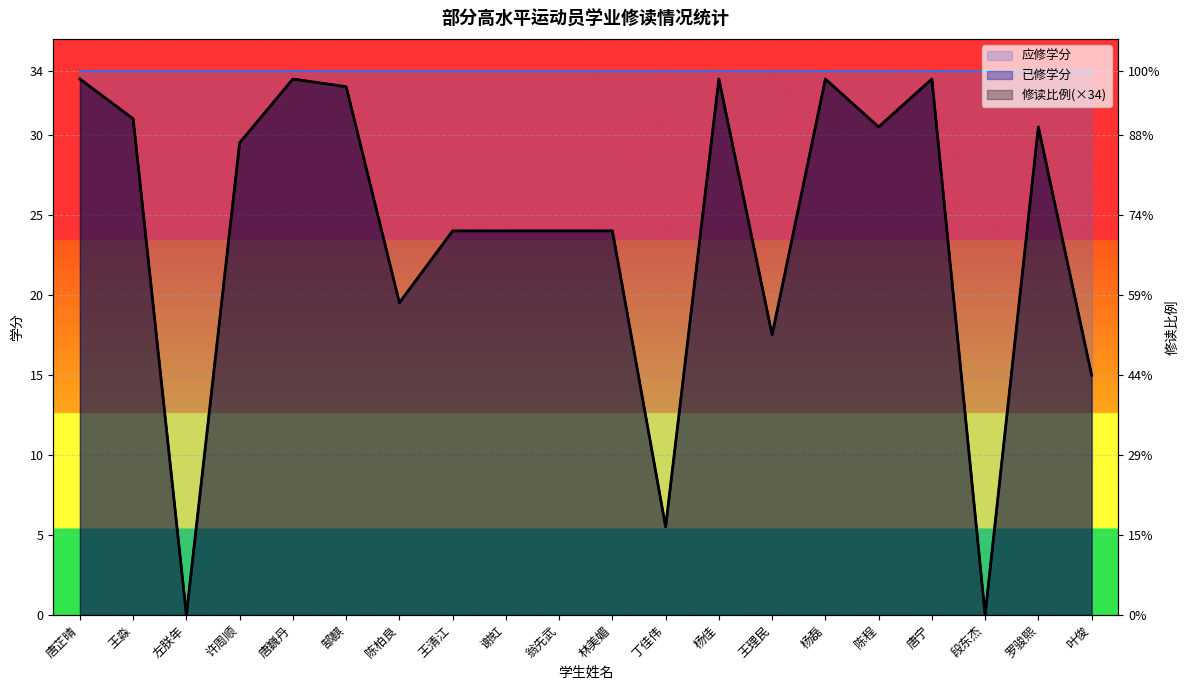

The value of 修读比例 at 翁先武 is 24.0. True or false?

True